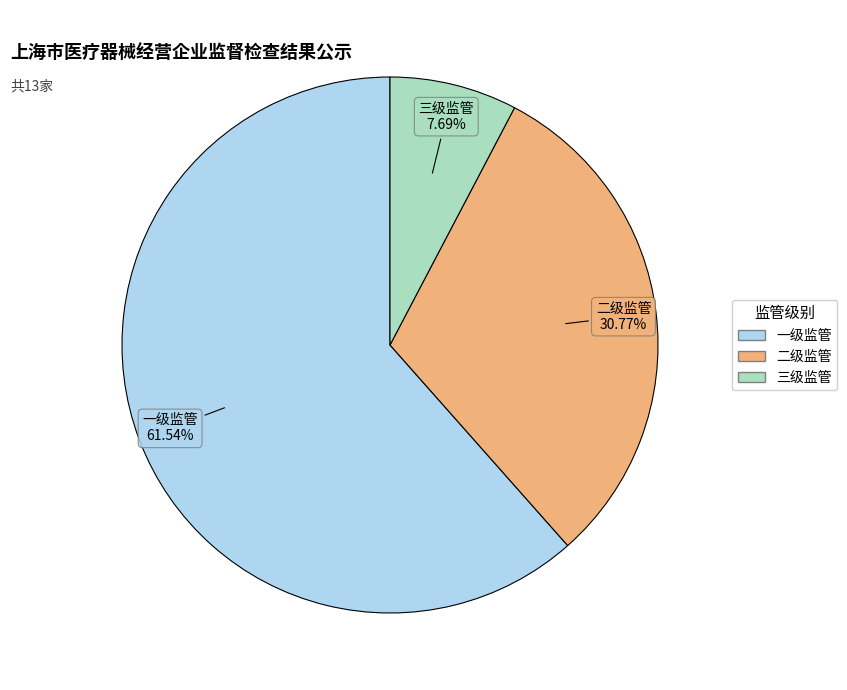

To the nearest percent, what is the difference between the largest and smallest slice percentages?

54%